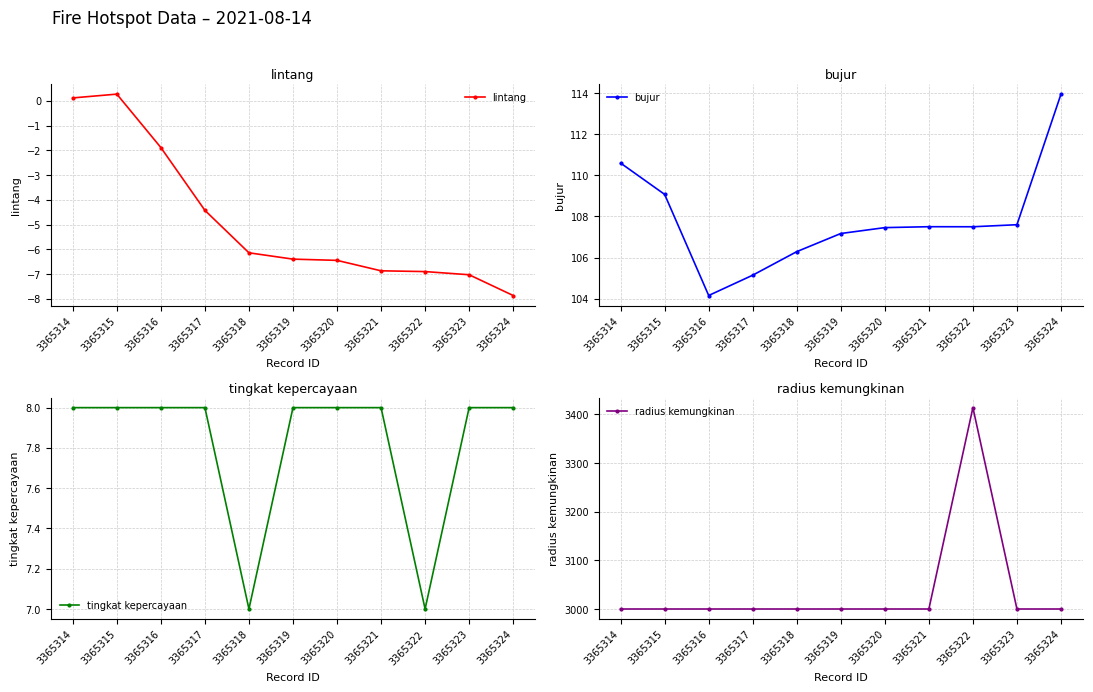

True or false: tingkat kepercayaan and bujur cross at least once.

False